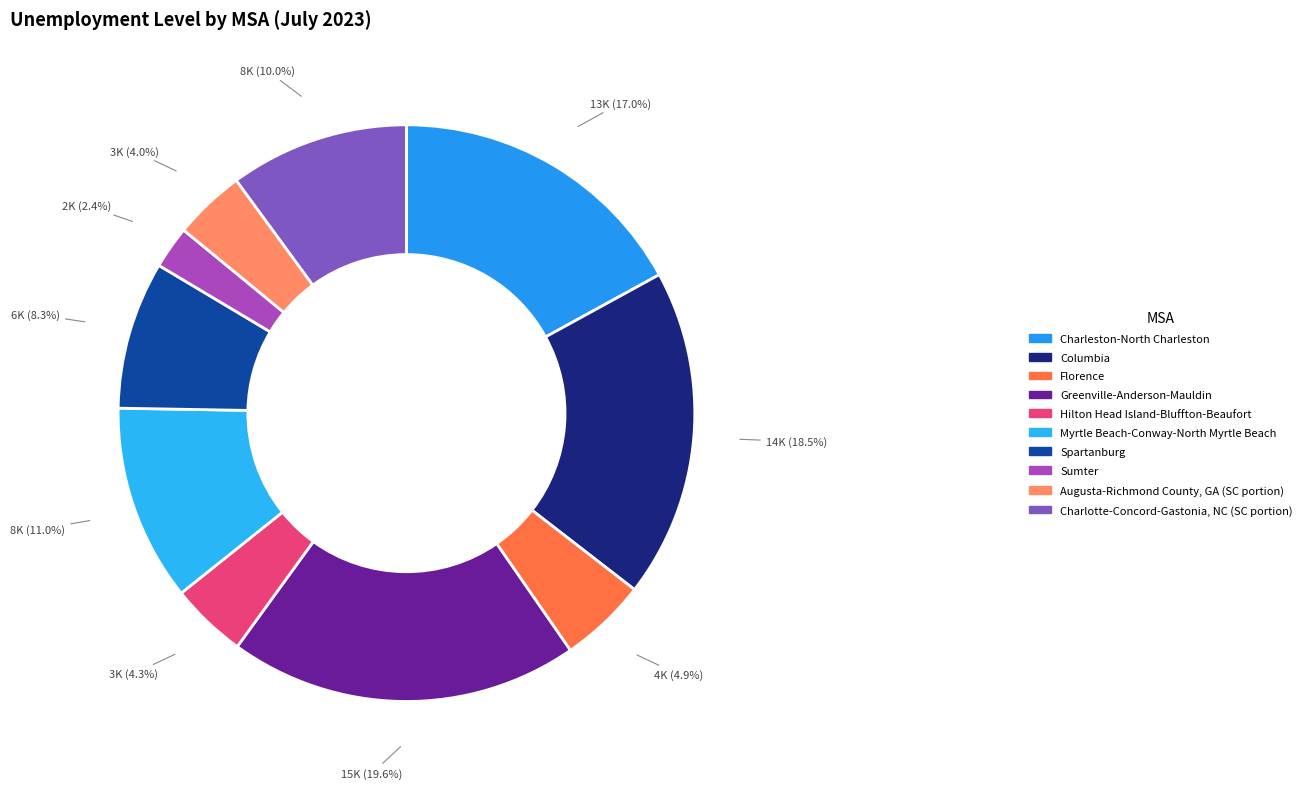

What is the smallest slice in the pie chart?

Sumter